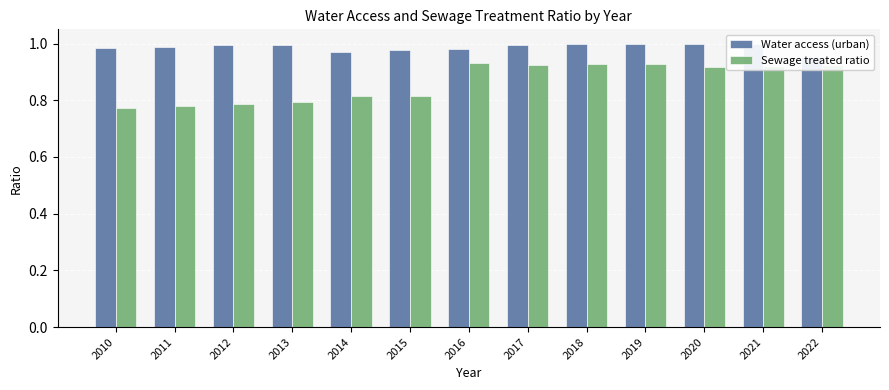

Which category has the highest value across all series?

2018